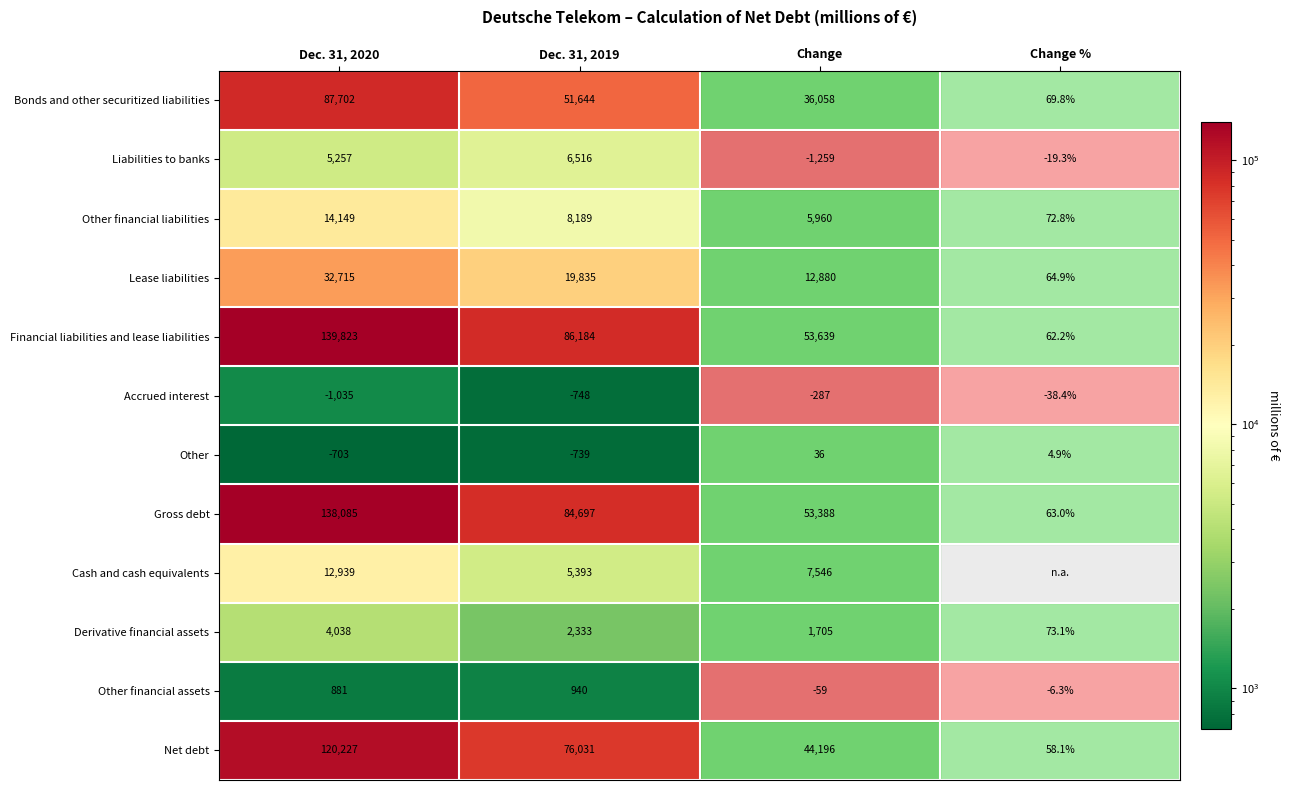

What is the difference between the Liabilities to banks values at Dec. 31, 2020 and Dec. 31, 2019?

1259